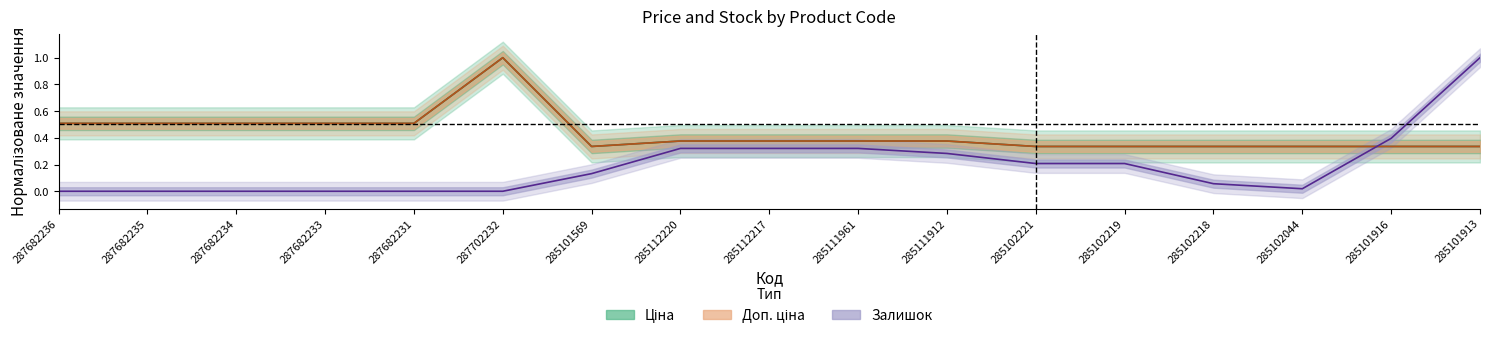

What is the total value across all series at 285112220?

1.1